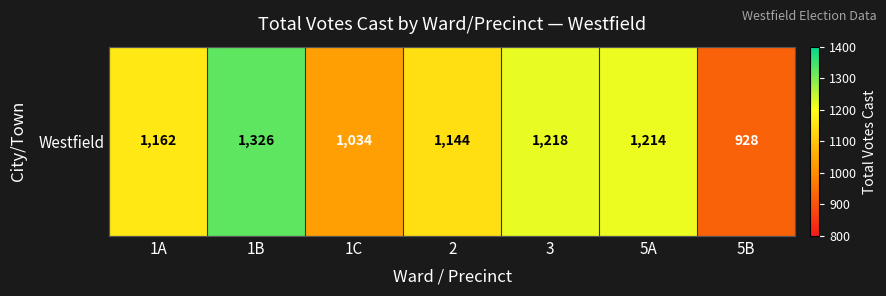

List the labels in order of value, largest first.

1B, 3, 5A, 1A, 2, 1C, 5B